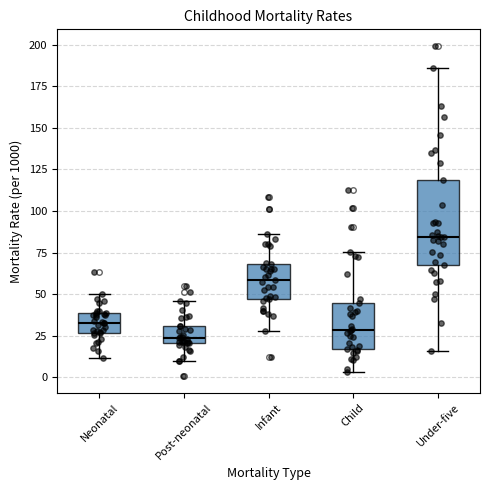

Which box has the highest median line?

Under-five